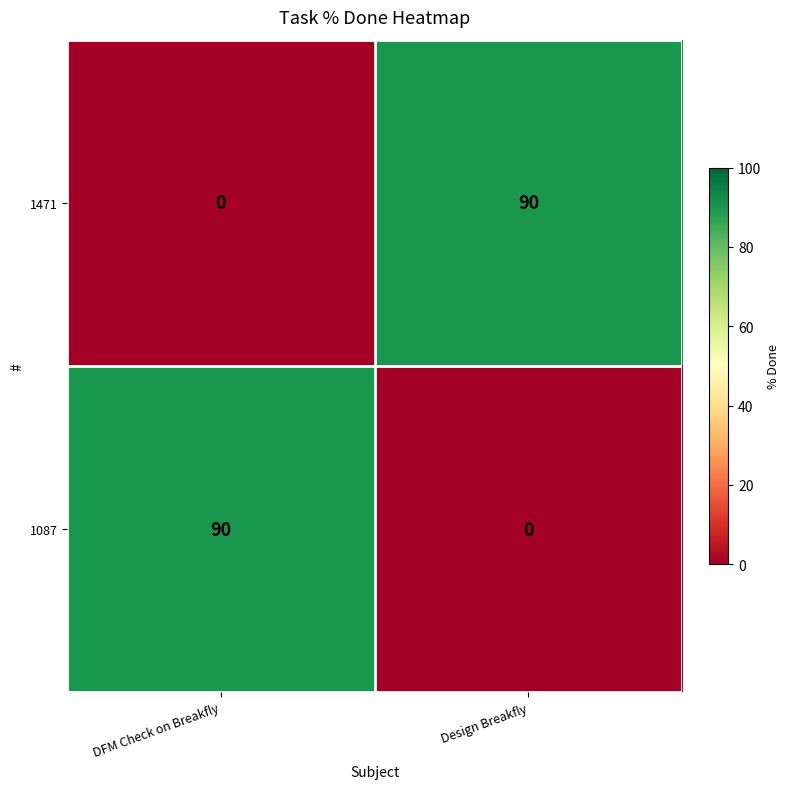

Reading left to right, extract all data points from this chart.

1471: DFM Check on Breakfly=0	Design Breakfly=90
1087: DFM Check on Breakfly=90	Design Breakfly=0